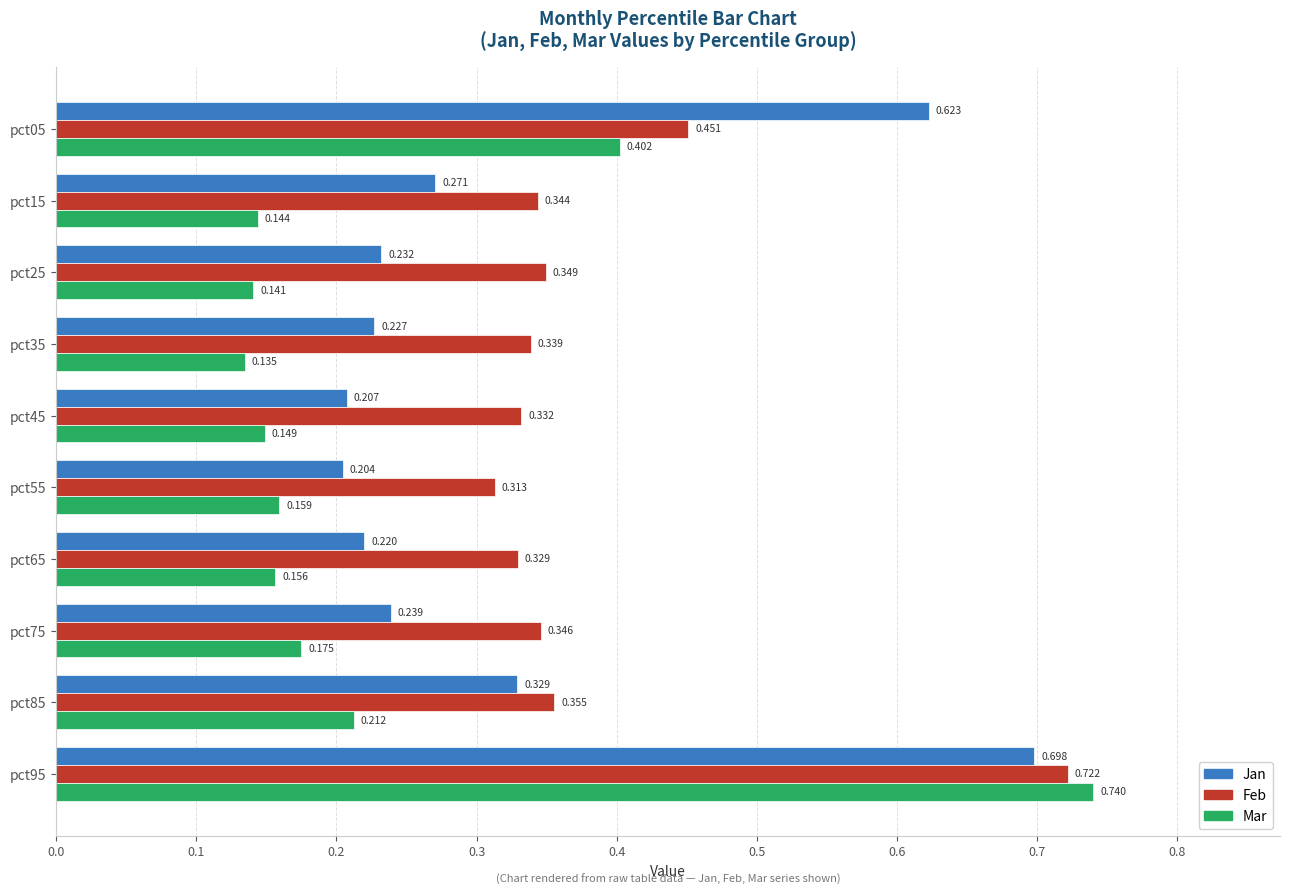

Rank the series at pct75 from highest to lowest value.

Feb, Jan, Mar